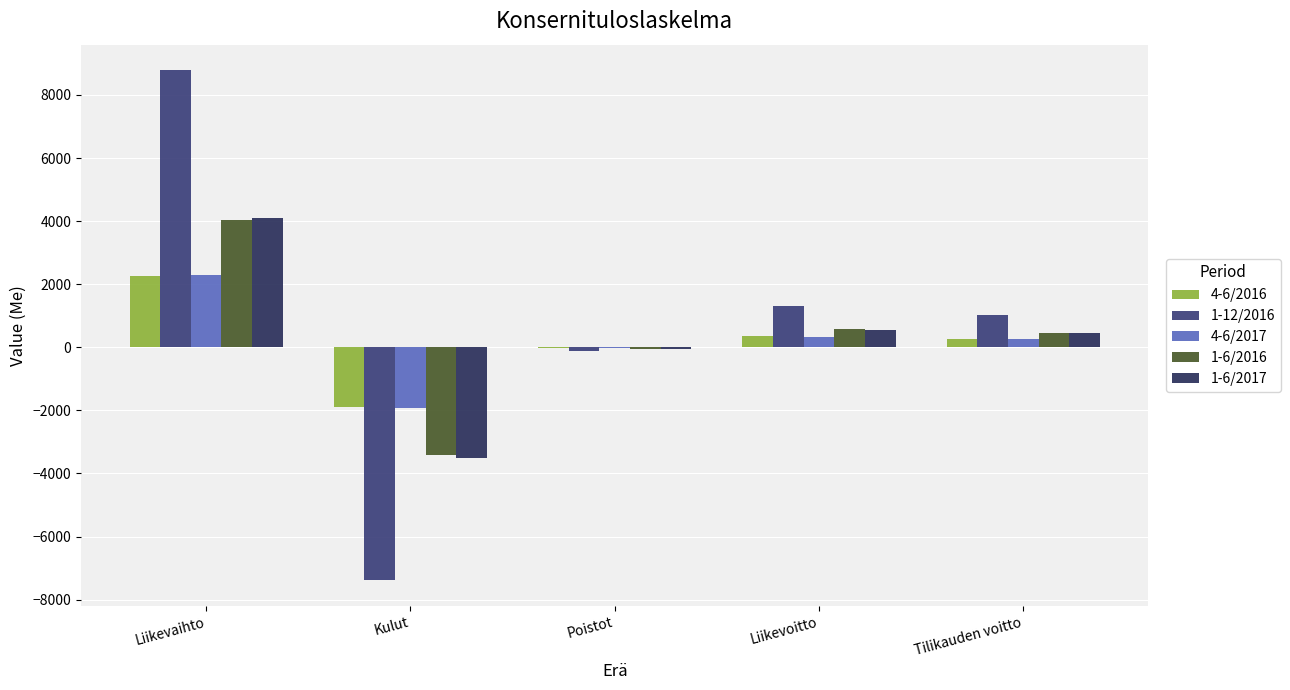

Is it true that 1-6/2016 equals -51.3 at Poistot?

True